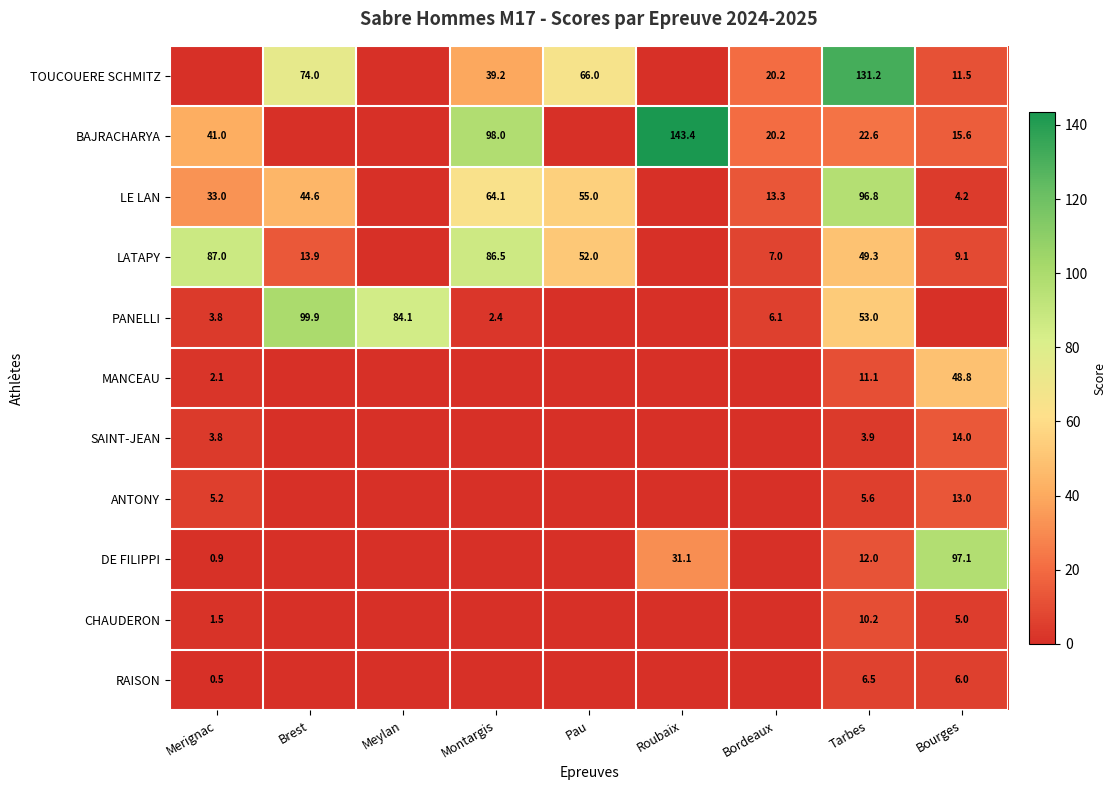

What is the difference between the highest and lowest values at Tarbes?

127.3